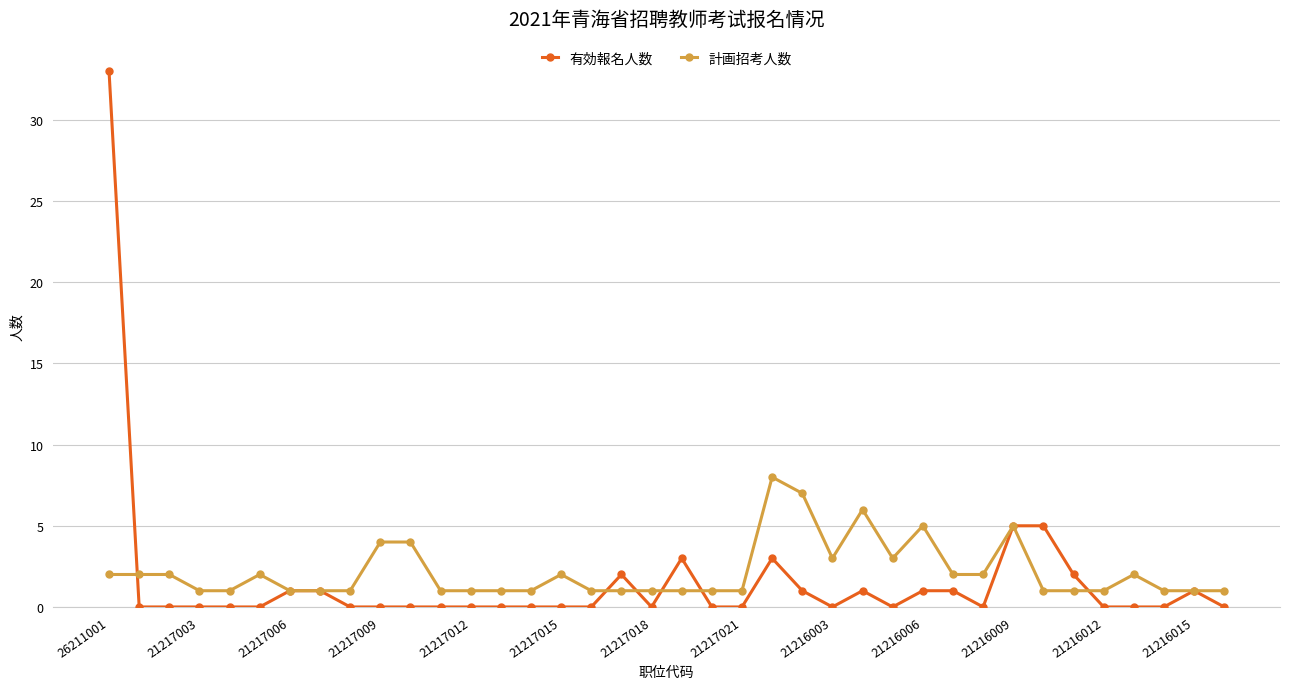

Which series ends up on top after the final intersection of 有効報名人数 and 計画招考人数?

計画招考人数